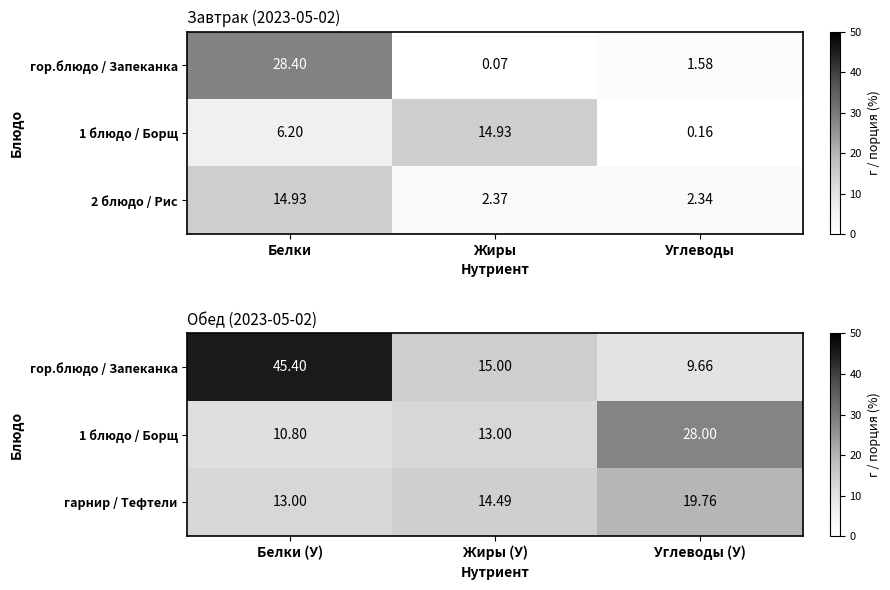

Where does the гарнир / Тефтели series first go above 14?

Жиры (У)